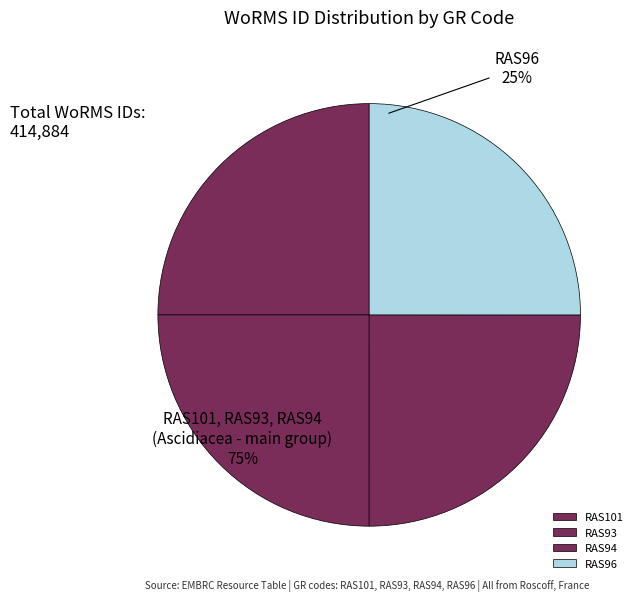

To the nearest percent, what percentage of the pie is RAS101?

25%